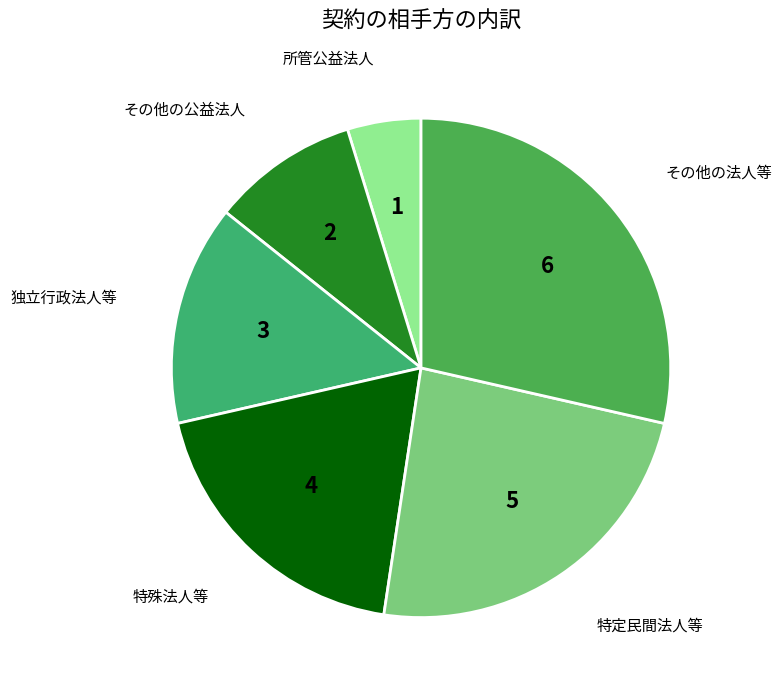

Approximately how many times larger is the value at 特定民間法人等 compared to 独立行政法人等?

1.7